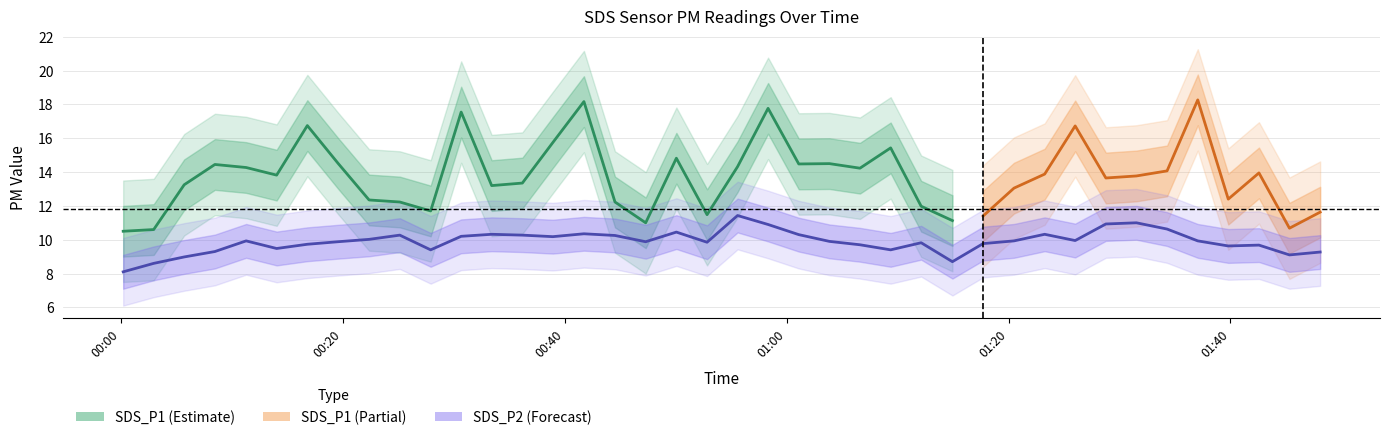

At which label does the data first exceed 9?

2022/07/25 00:08:27